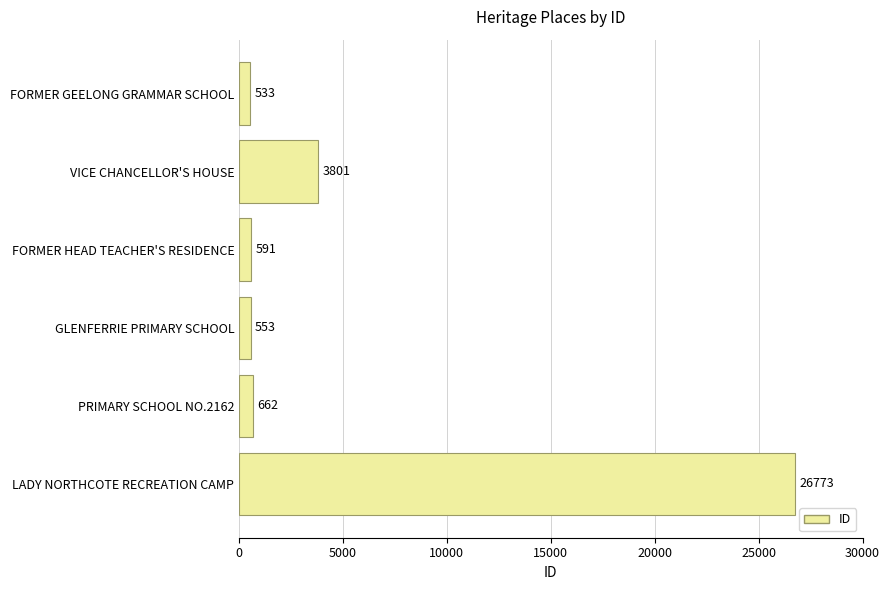

What is the ratio of the value at VICE CHANCELLOR'S HOUSE to the value at PRIMARY SCHOOL NO.2162?

5.7